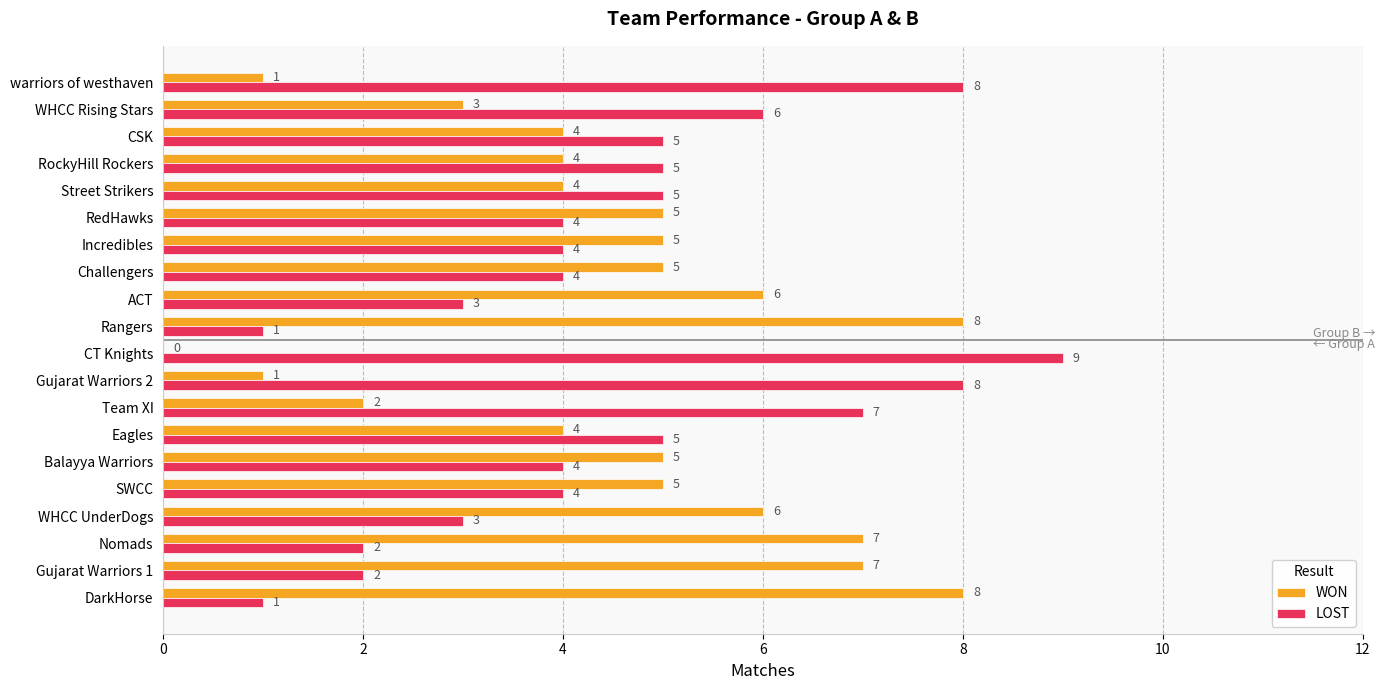

What is the total value across all series at RedHawks?

9